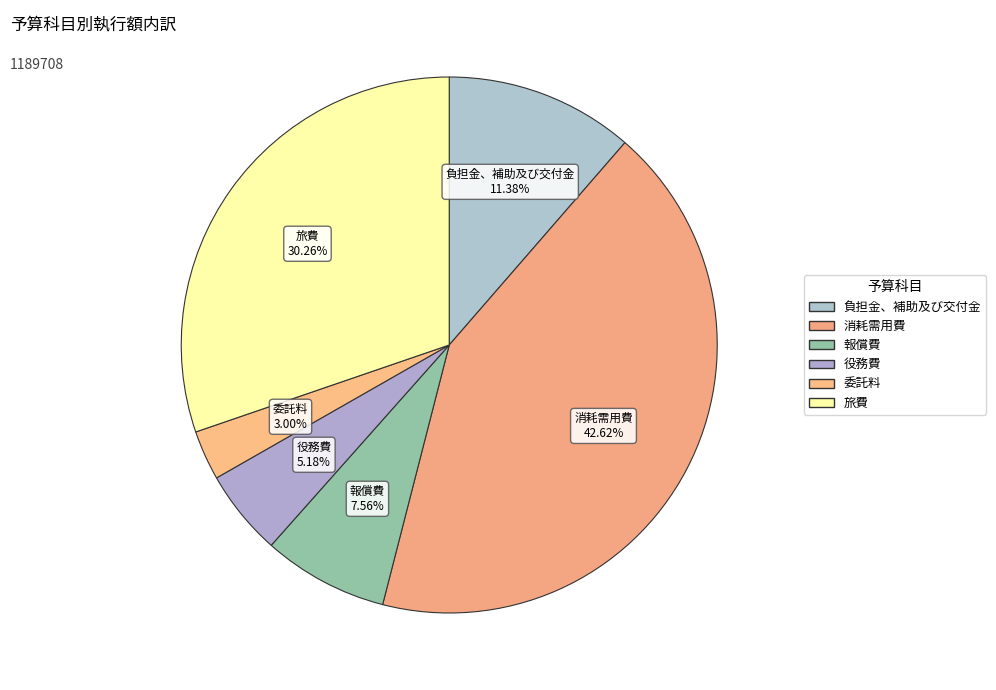

Which category has the biggest portion of the pie?

消耗需用費